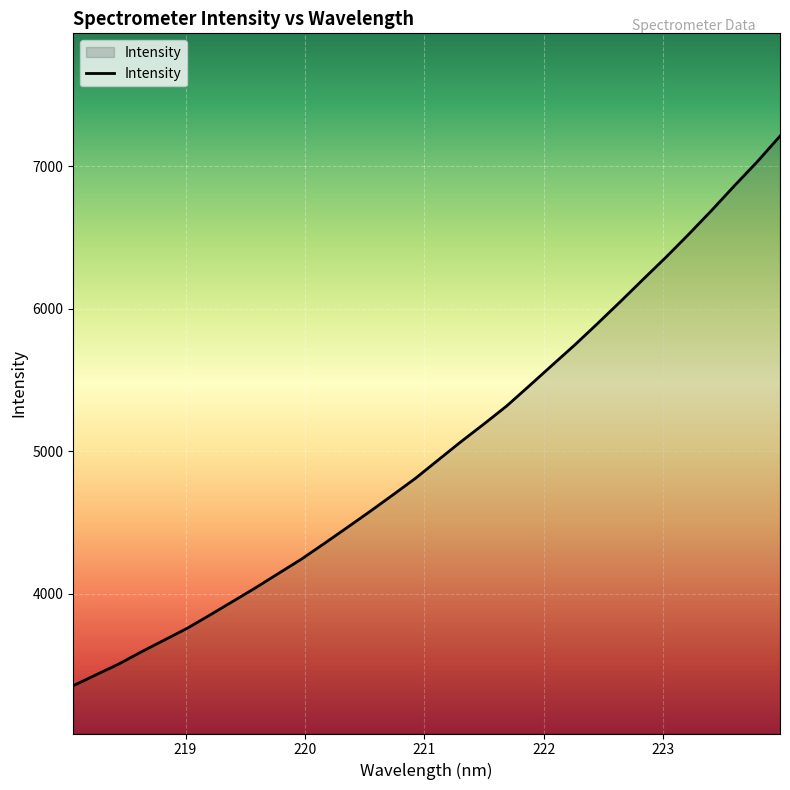

What is the difference between the maximum and minimum values?

3856.2